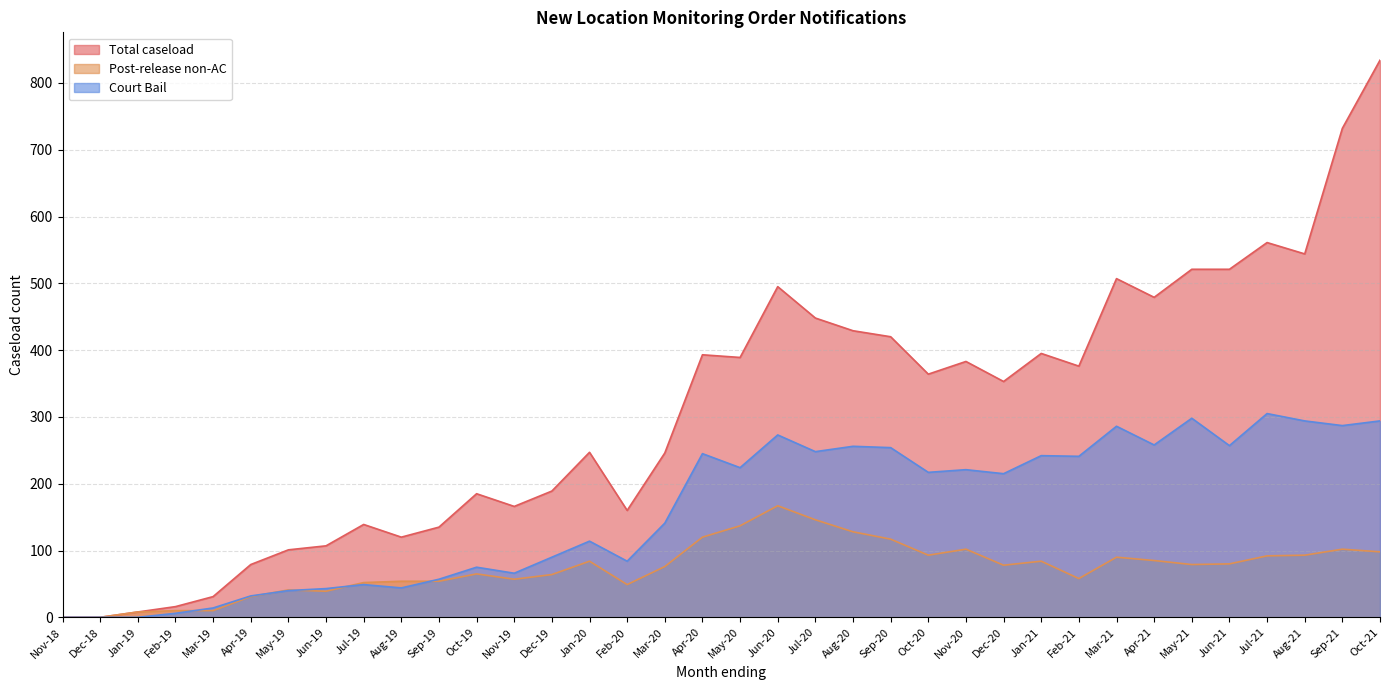

Rank the categories by Court Bail value from lowest to highest.

Nov-18, Dec-18, Jan-19, Feb-19, Mar-19, Apr-19, May-19, Jun-19, Aug-19, Jul-19, Sep-19, Nov-19, Oct-19, Feb-20, Dec-19, Jan-20, Mar-20, Dec-20, Oct-20, Nov-20, May-20, Feb-21, Jan-21, Apr-20, Jul-20, Sep-20, Aug-20, Jun-21, Apr-21, Jun-20, Mar-21, Sep-21, Aug-21, Oct-21, May-21, Jul-21